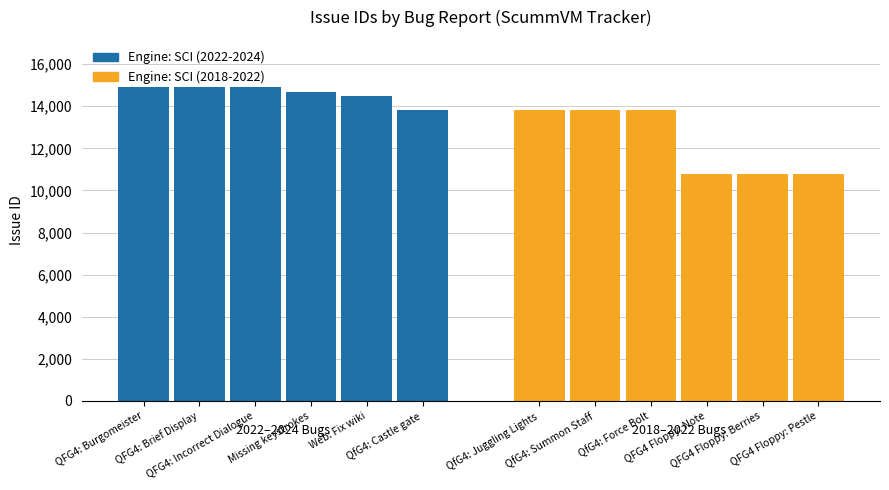

Reading right to left, transcribe all the data shown in this chart.

10779	10785	10786	13824	13825	13826	13822	14481	14694	14910	14911	14912